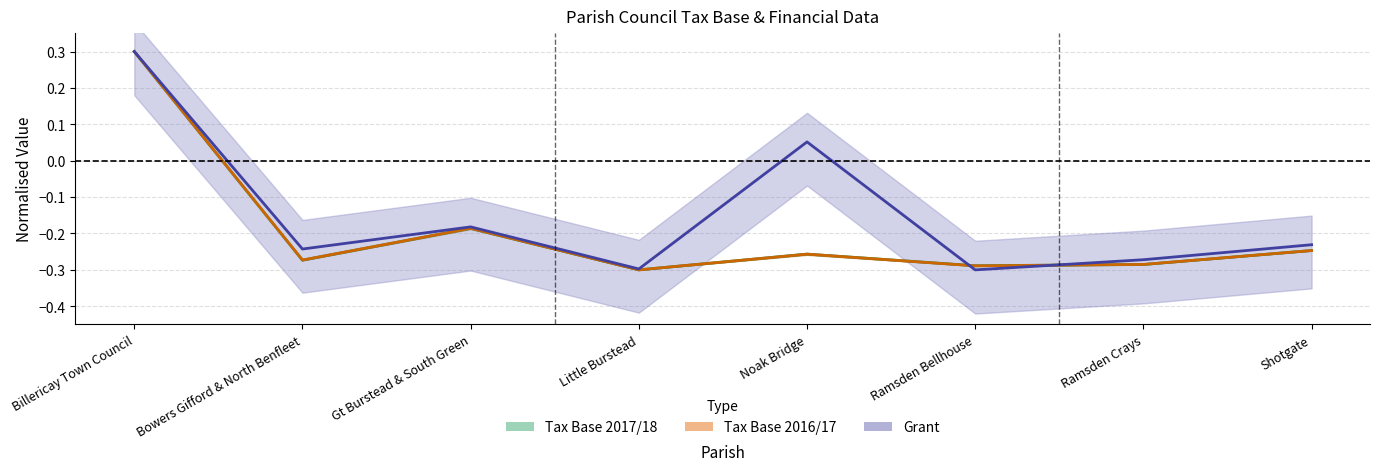

The Grant series shows -0.3 at Gt Burstead & South Green. True or false?

False